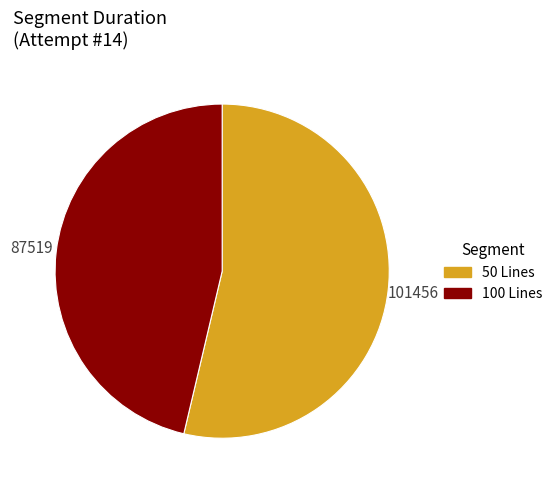

Combined, do 100 Lines and 50 Lines account for over 50%?

Yes